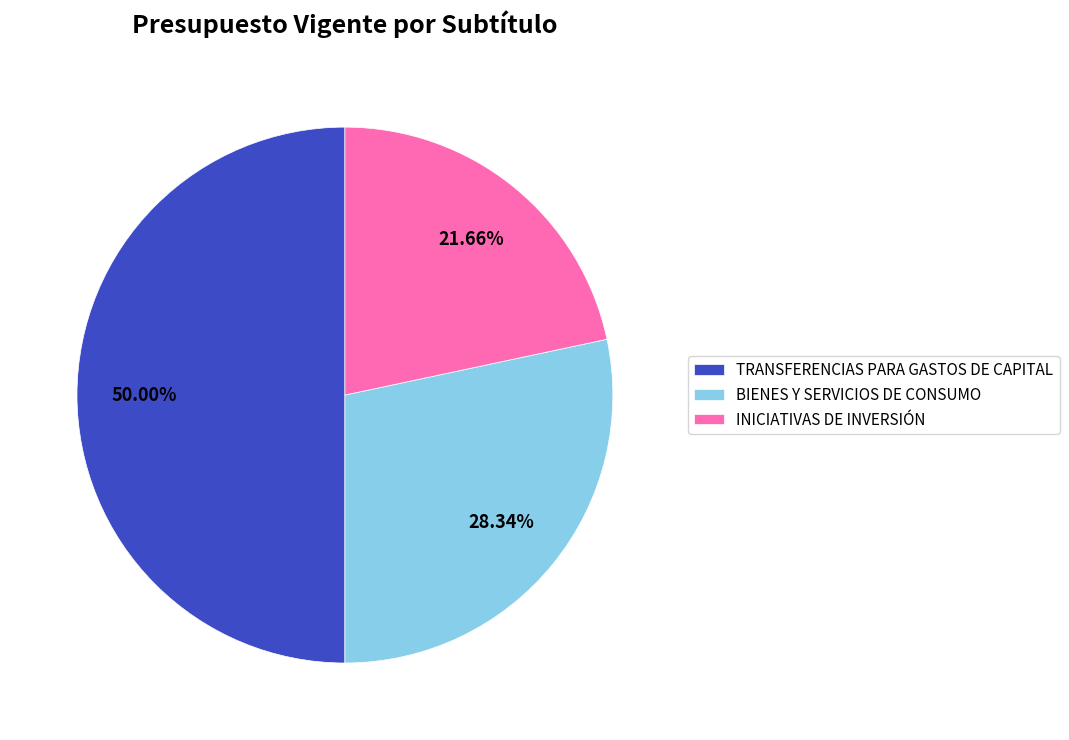

To the nearest percent, what percentage of the pie is INICIATIVAS DE INVERSIÓN?

22%